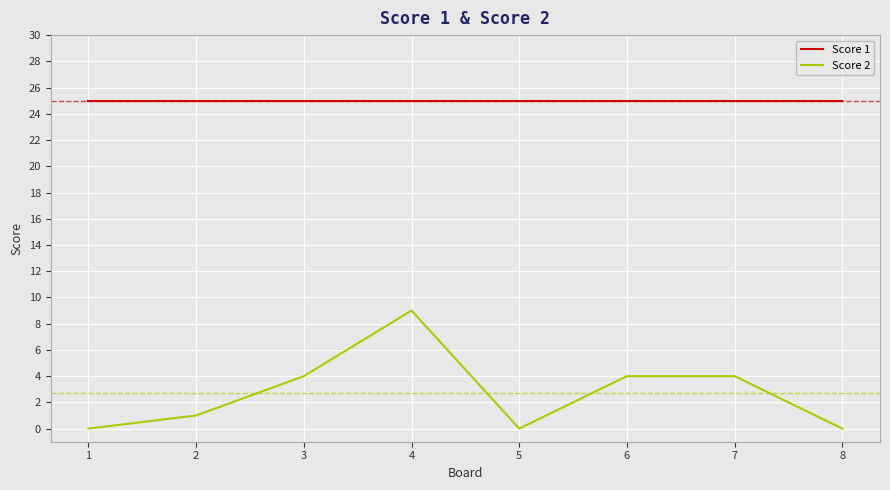

How many lines are shown in the chart?

2